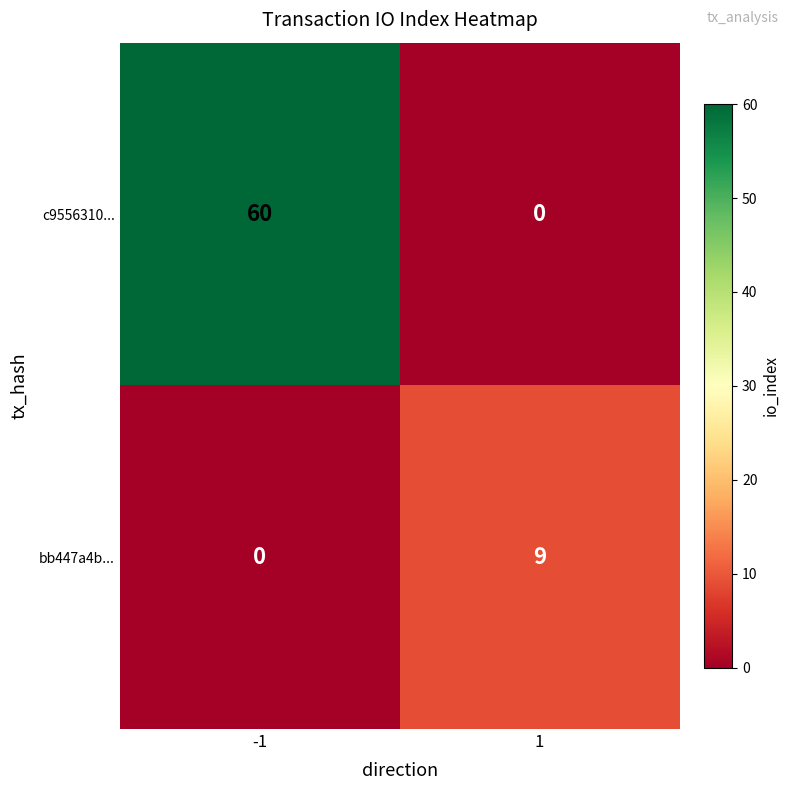

What is the sum of all c9556310... values?

60